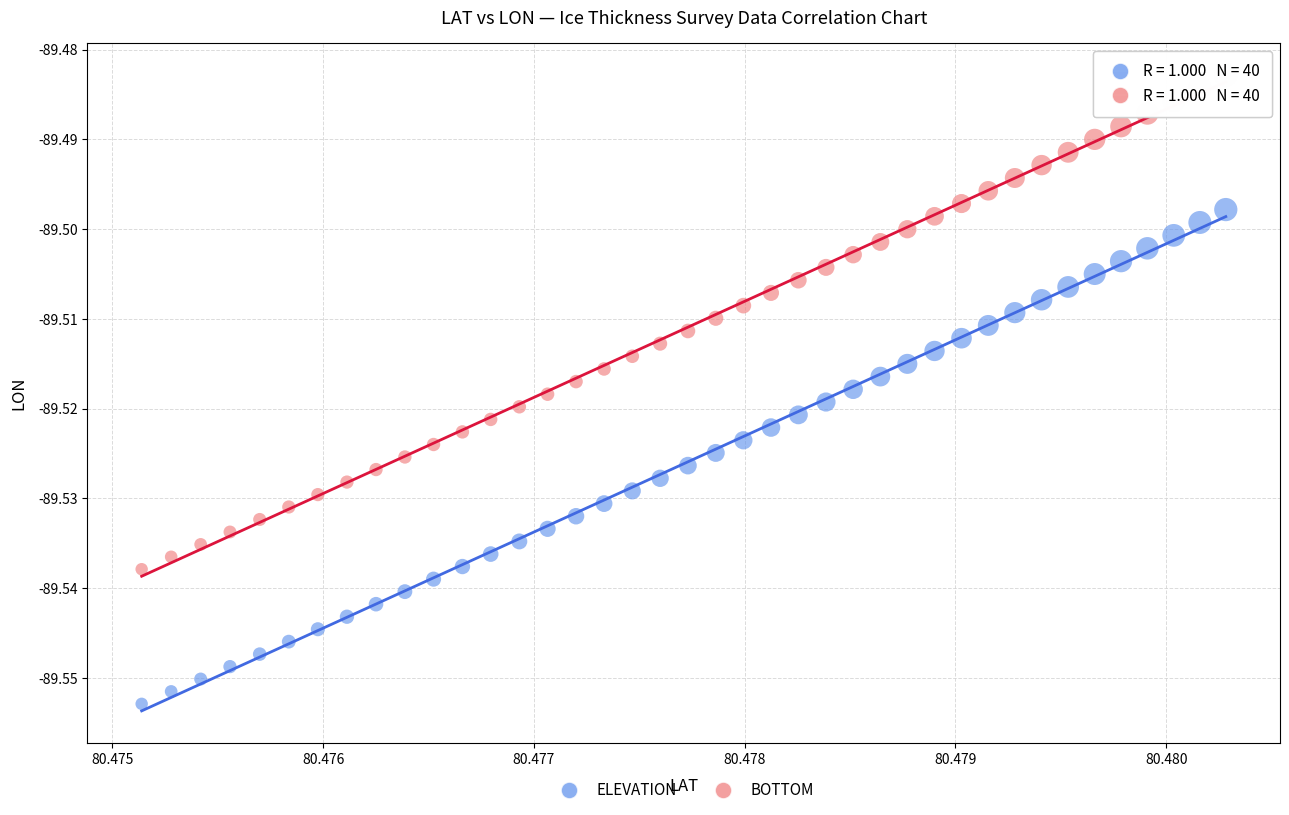

What are all the series names shown in the legend?

ELEVATION, BOTTOM